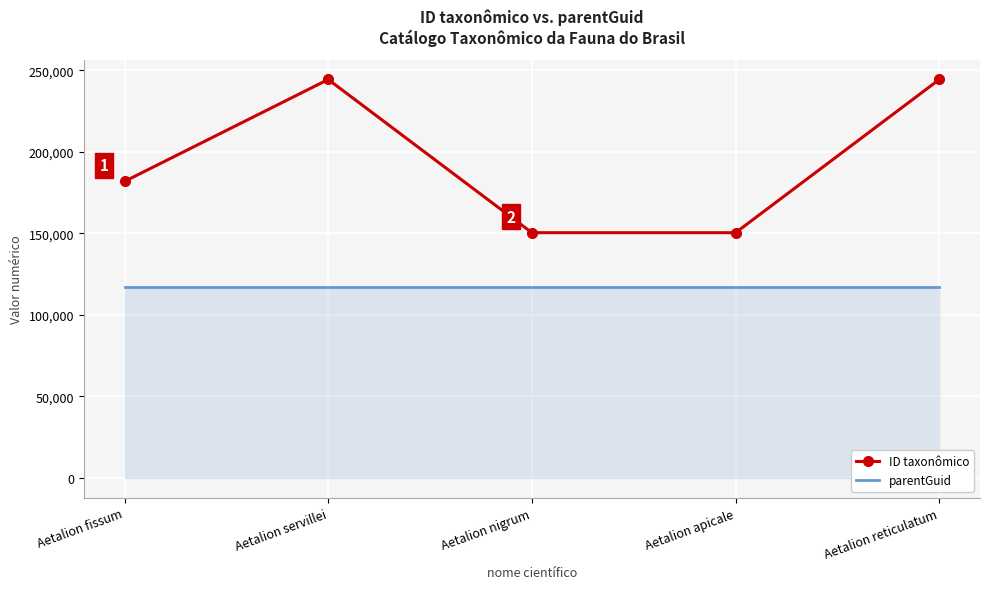

True or false: parentGuid and ID taxonômico intersect in this chart.

False